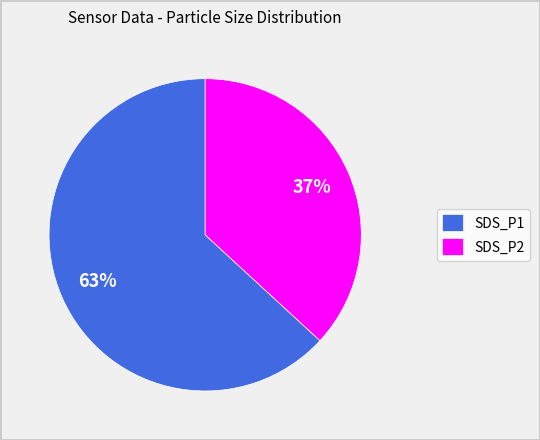

Is there any slice that represents more than half of the pie?

Yes